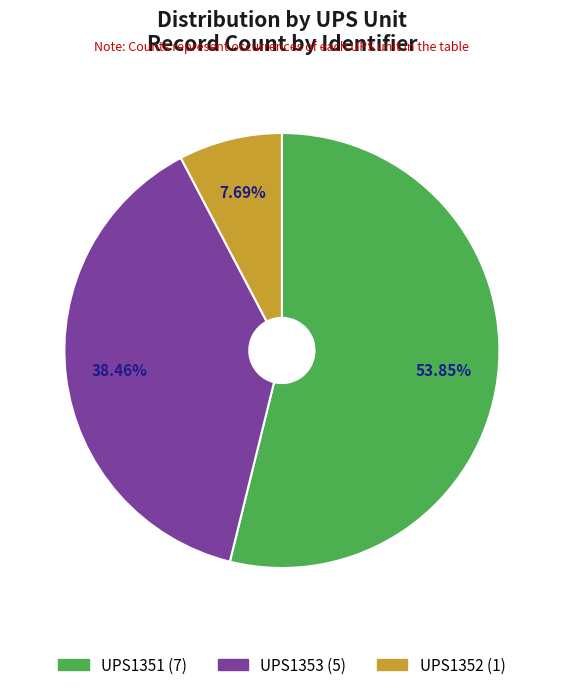

Count the number of slices in the pie.

3